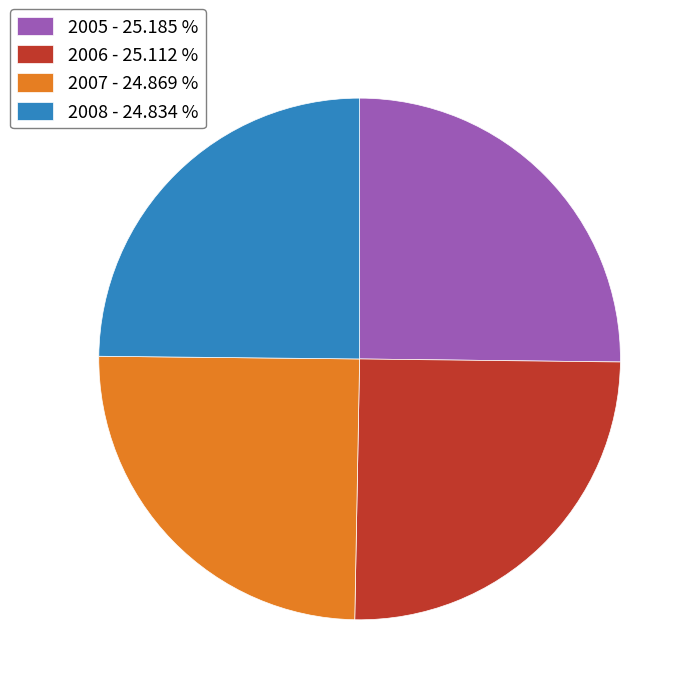

Approximately how many times larger is the value at 2005 - 25.185 % compared to 2008 - 24.834 %?

1.0